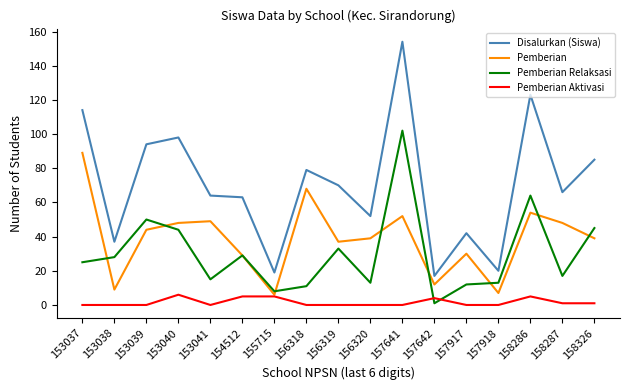

Which series has the widest spread of values?

Disalurkan (Siswa)